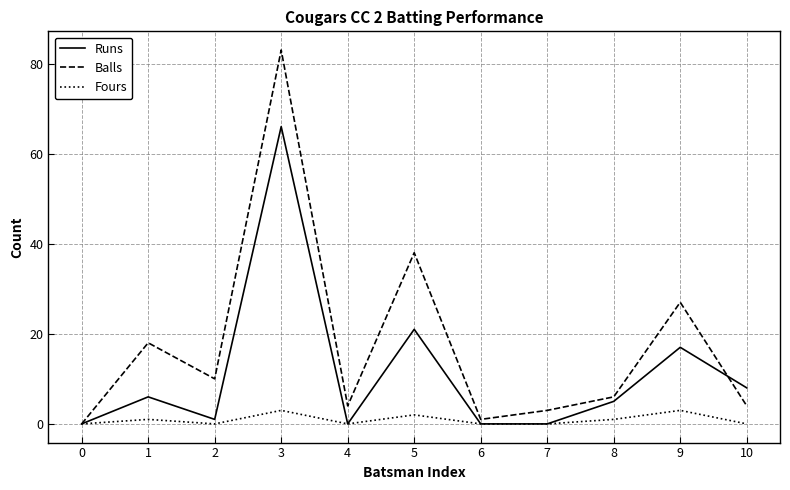

What is the average value of the Balls series?

18